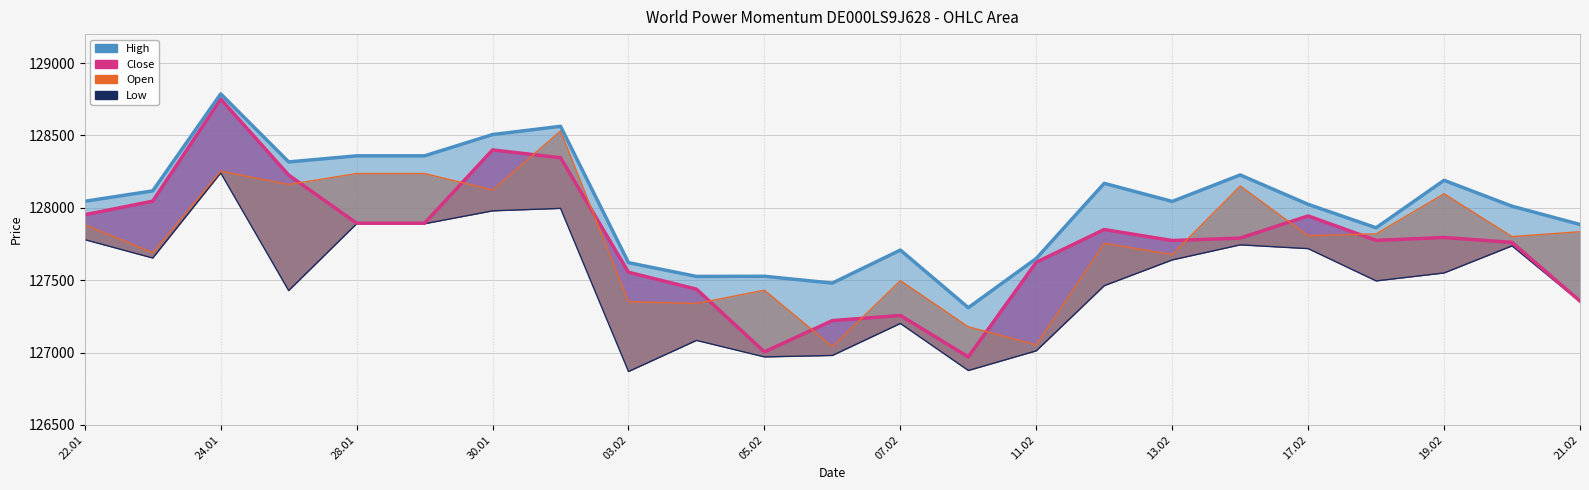

Where is the first local maximum for Low?

24.01